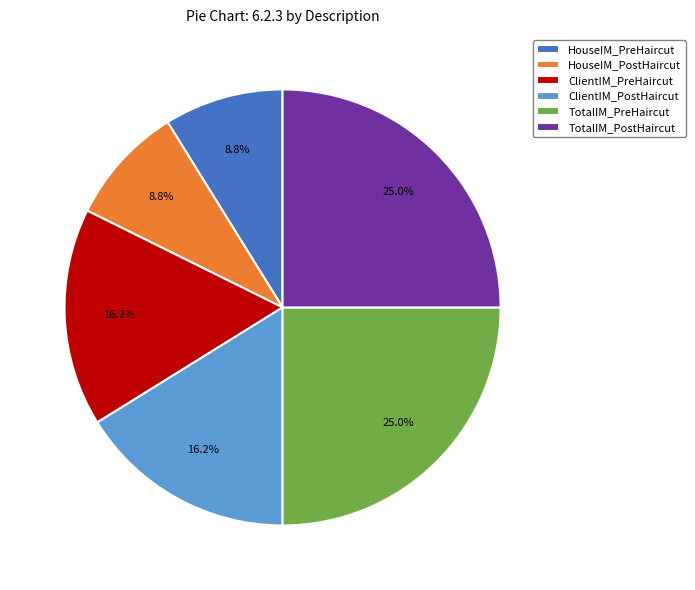

To the nearest percent, what percentage of the pie is TotalIM_PostHaircut?

25%